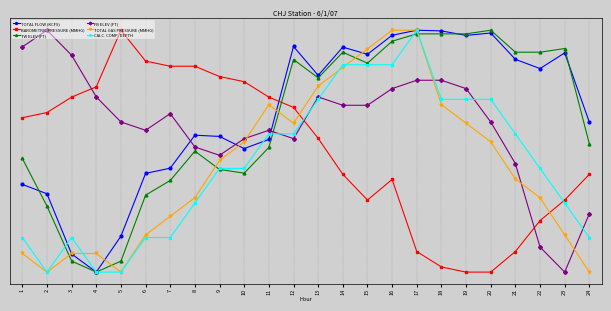

At which category is the sum across all series the highest?

16